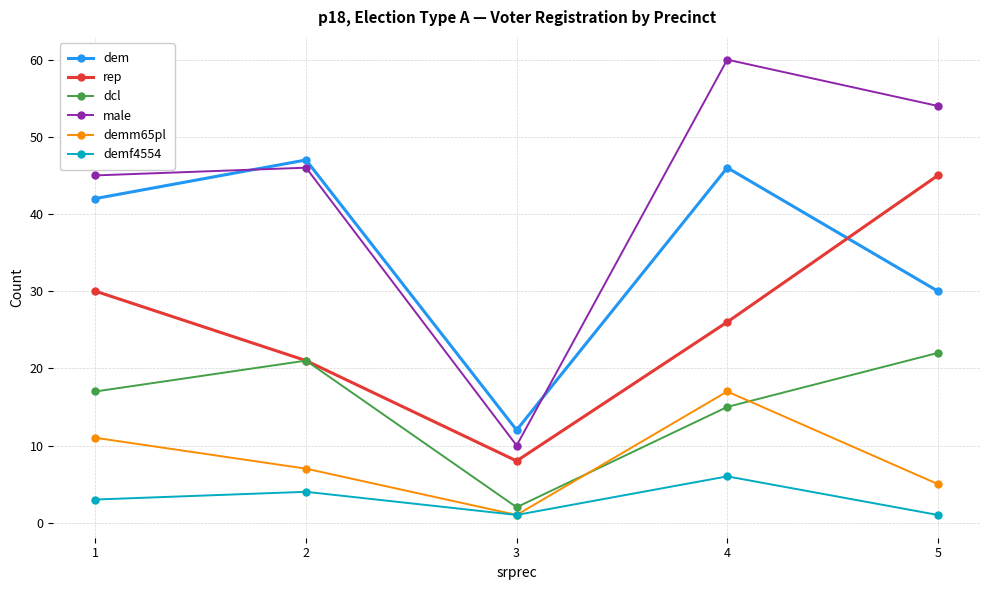

Where is the first local maximum for dem?

2